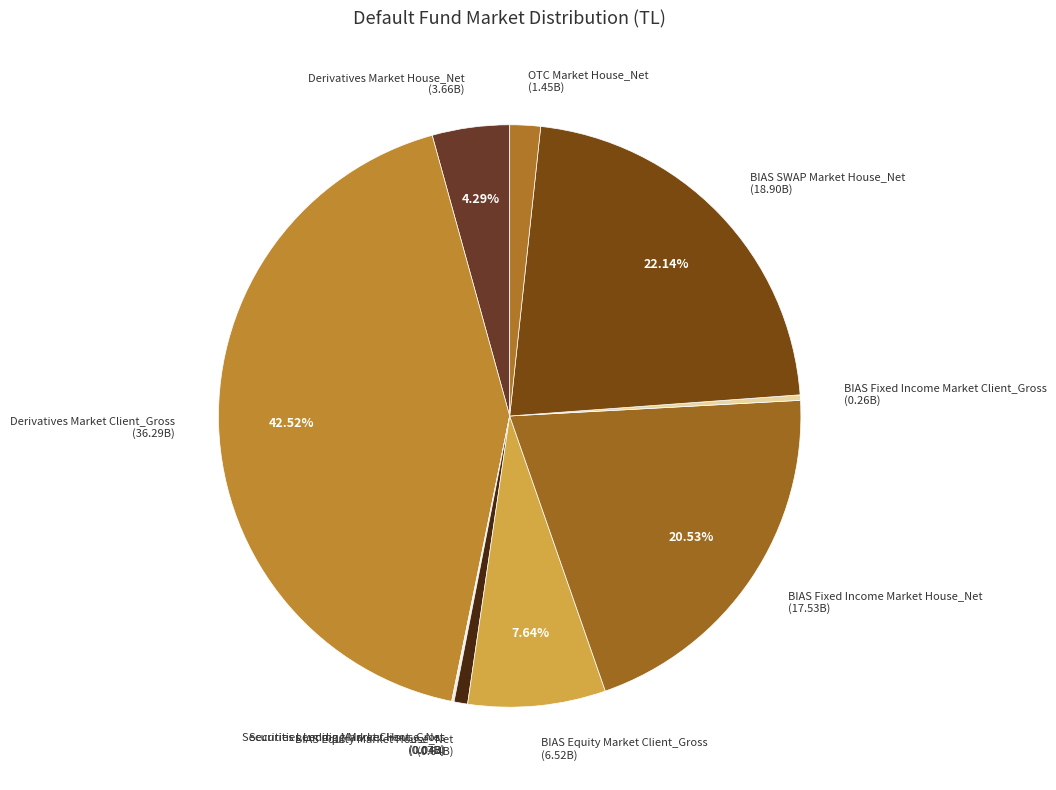

Does BIAS Fixed Income Market House_Net account for over 50% of the chart?

No